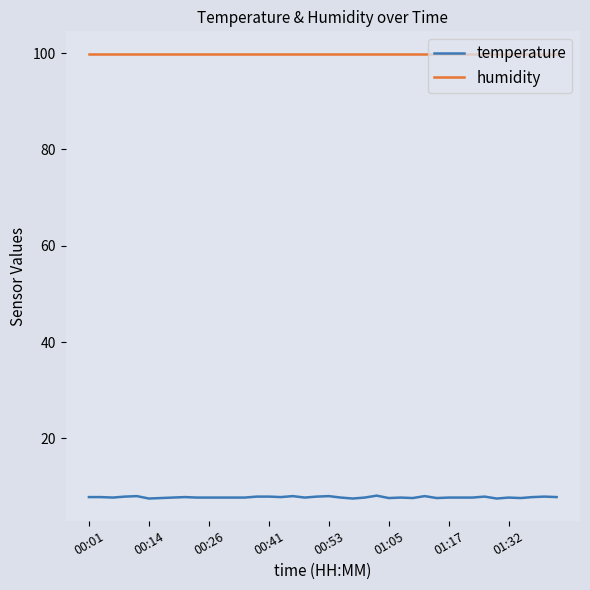

Which series has the largest range (max minus min)?

temperature